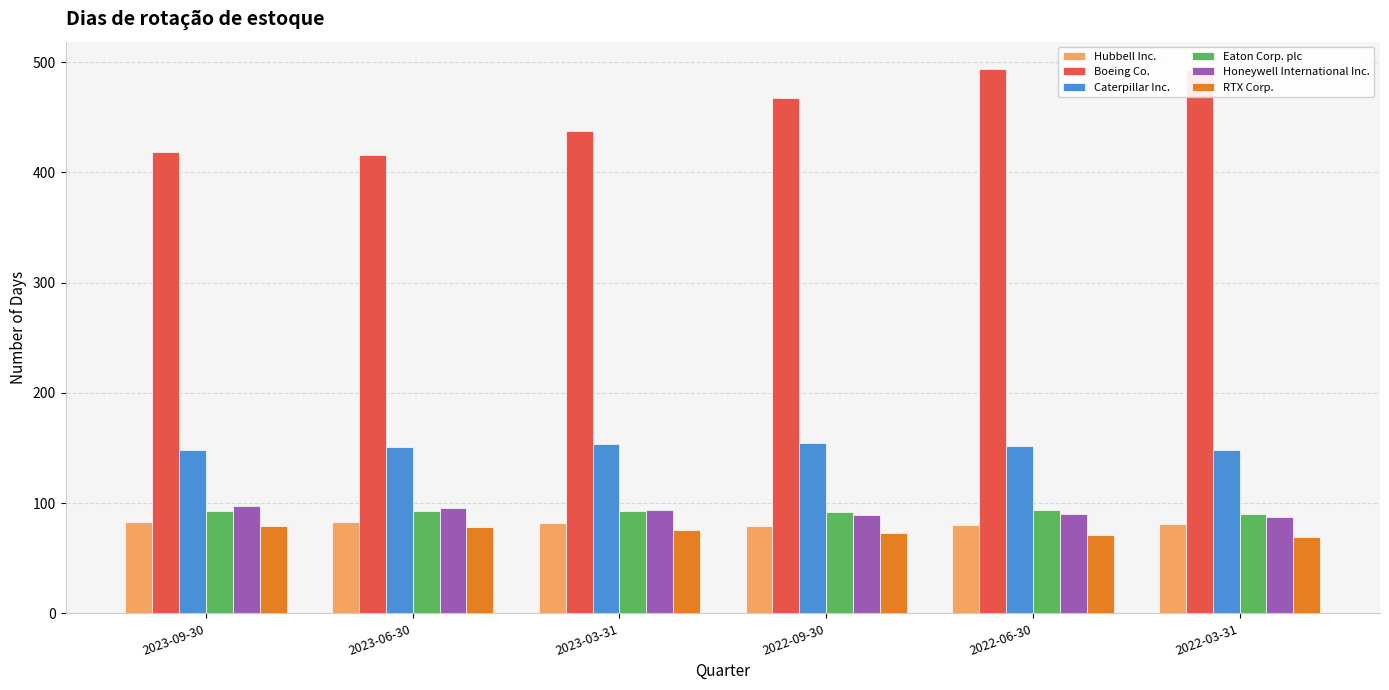

What position from the left is 2022-06-30?

5